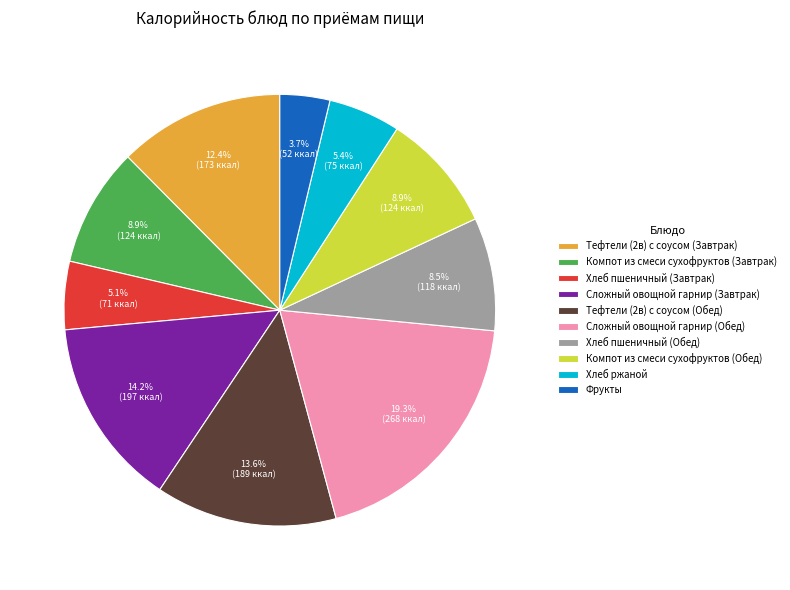

To the nearest percent, what is the difference between the largest and smallest slice percentages?

16%